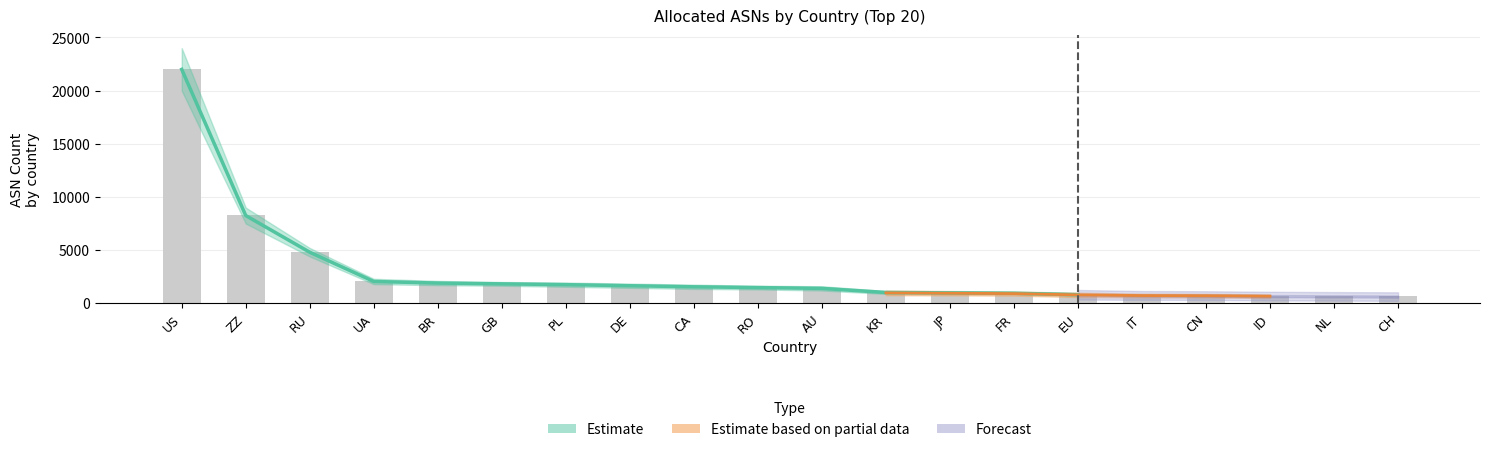

True or false: the data shows 748 at IT.

True